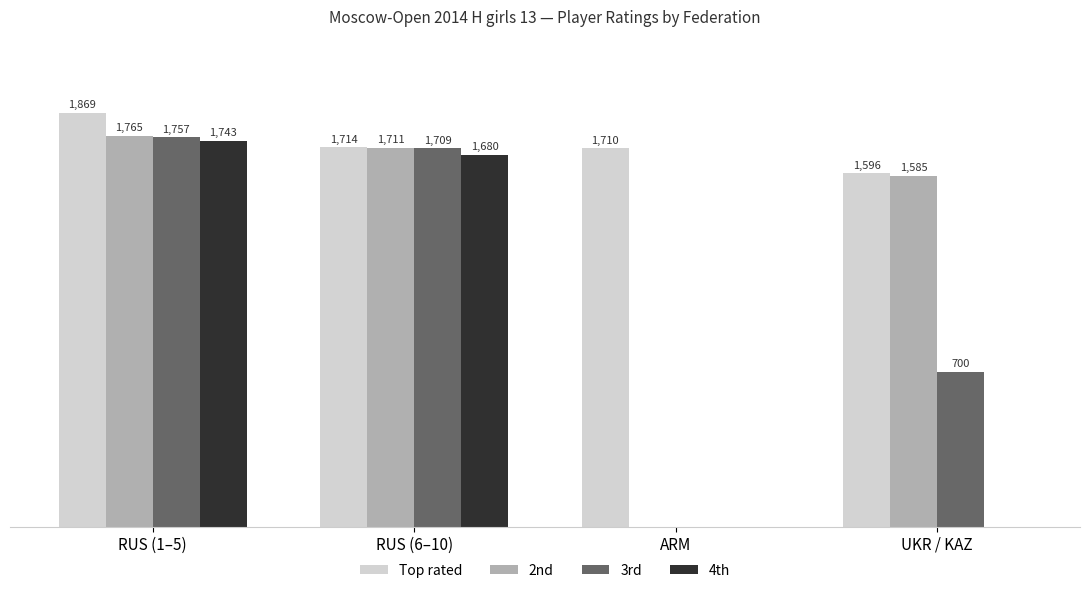

Which series changed the most between ARM and UKR / KAZ?

2nd